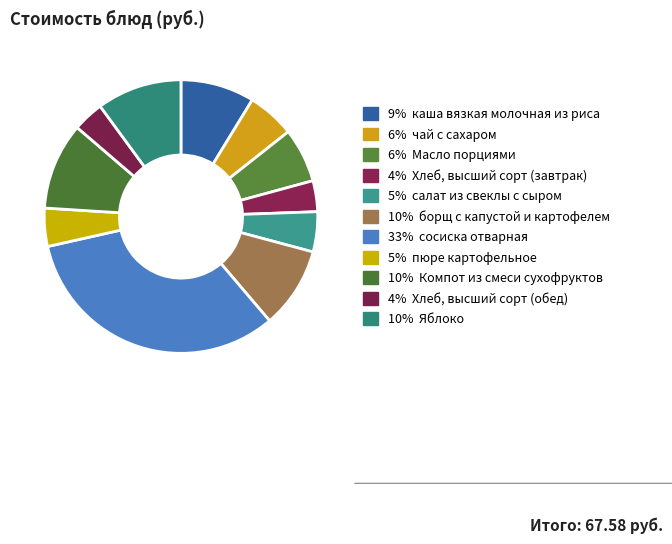

To the nearest percent, what is the average slice percentage?

9%